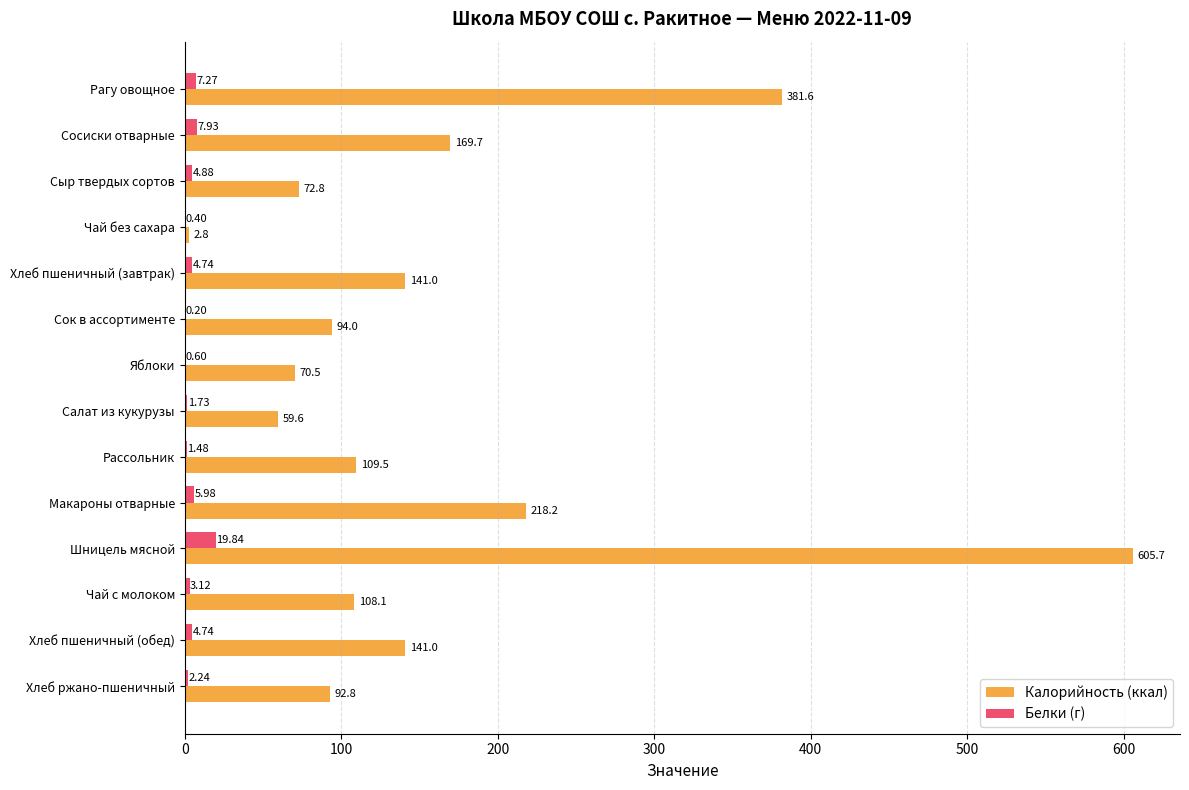

At which category is the sum across all series the highest?

Шницель мясной